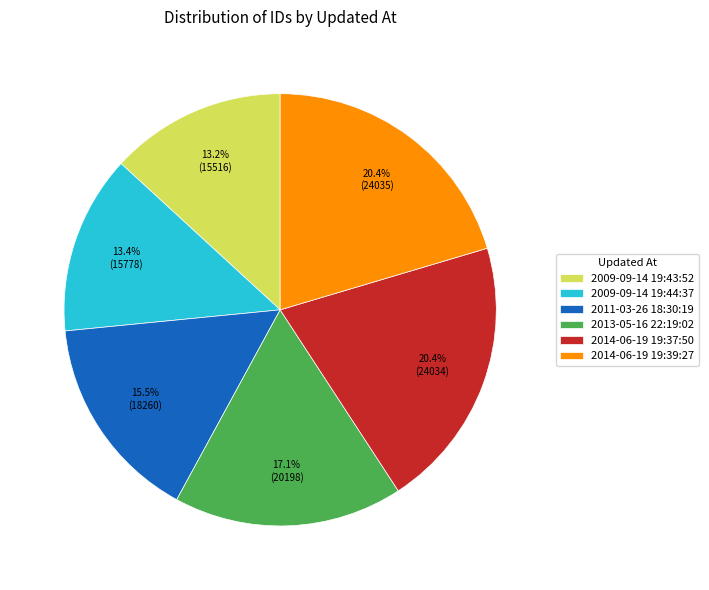

Which has a higher value, 2009-09-14 19:44:37 or 2014-06-19 19:39:27?

2014-06-19 19:39:27